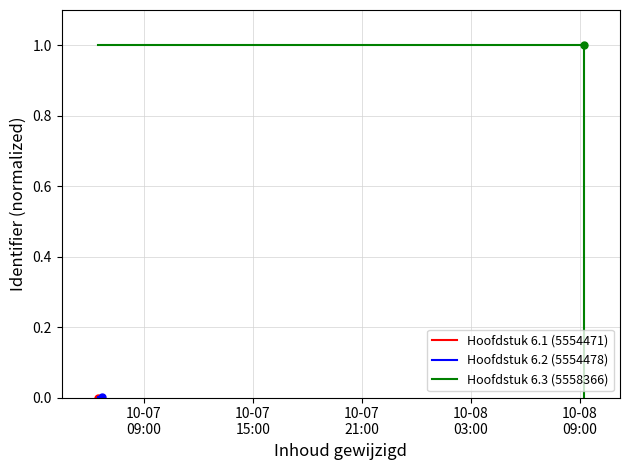

What is the greatest value displayed?

1.0